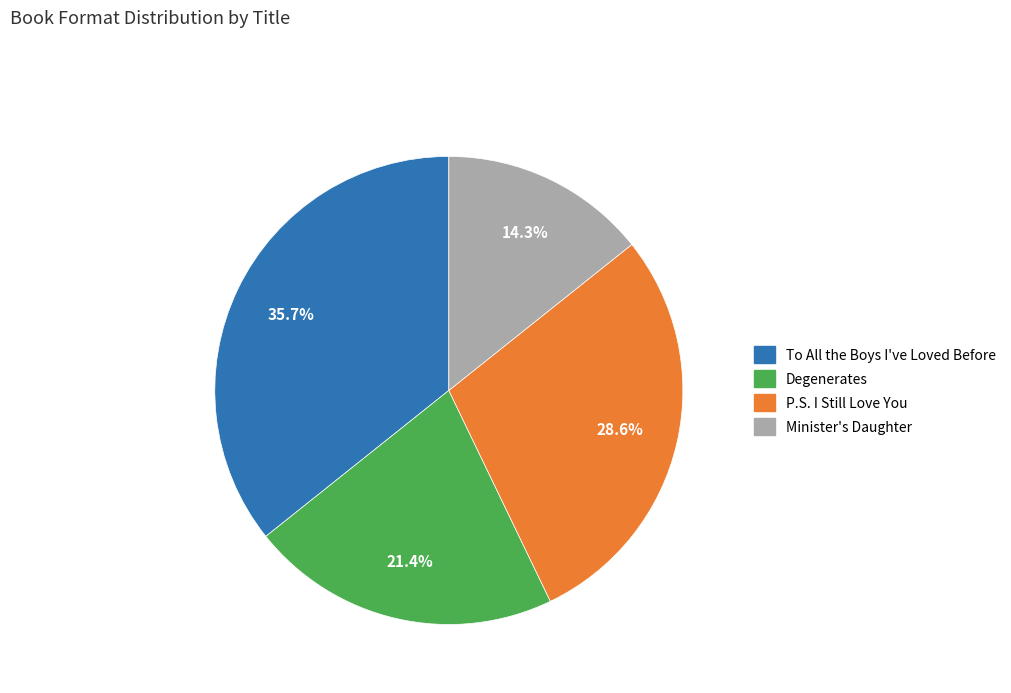

To the nearest percent, what is the average slice percentage?

25%